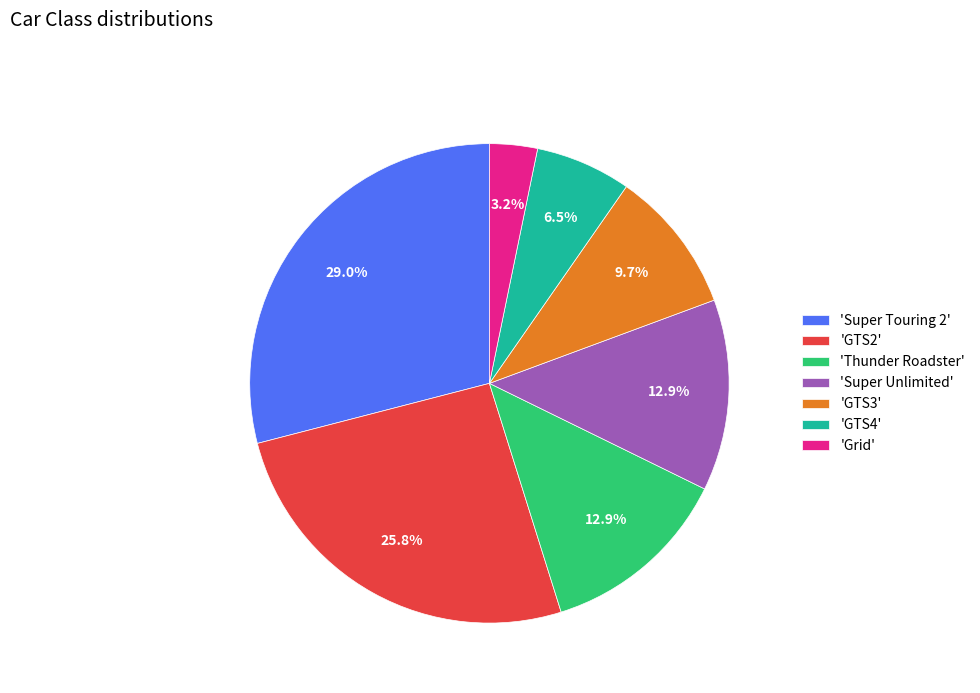

What is the ratio of the value at 'GTS3' to the value at 'GTS4'?

1.5